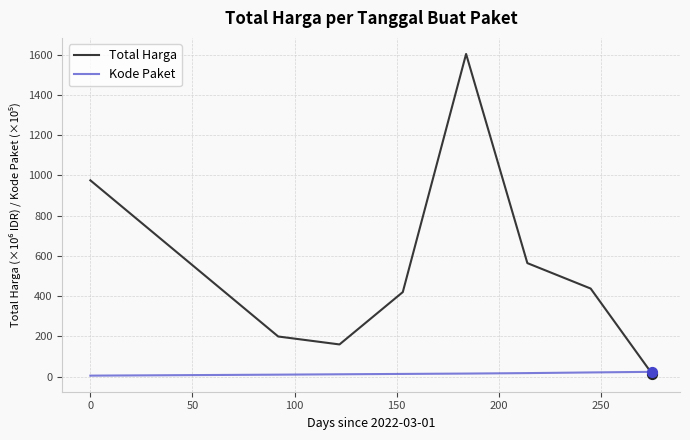

Which series has the largest total across all categories?

Total Harga